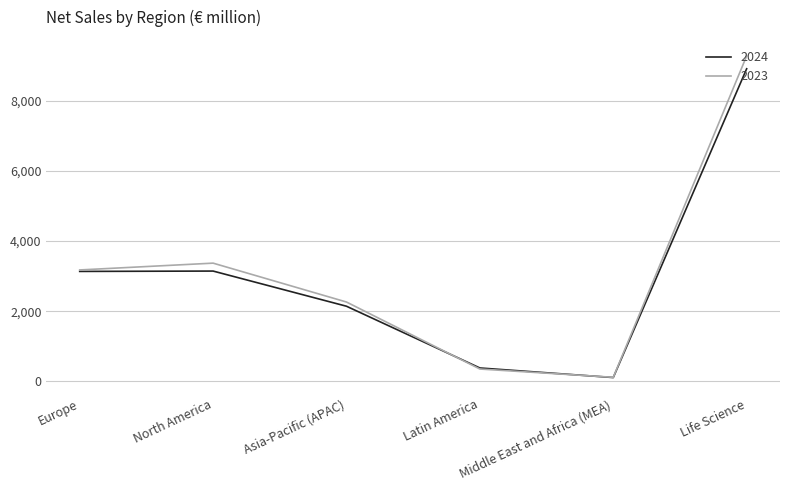

What is the total value across all series at Latin America?

734